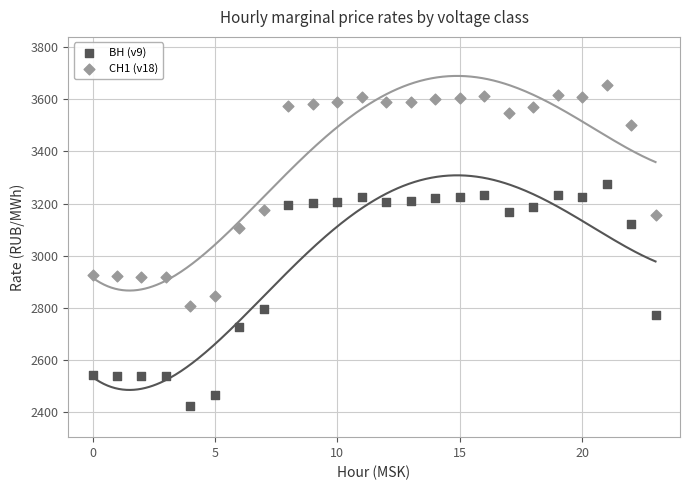

Which series contains the lowest Y value?

ВН (v9)